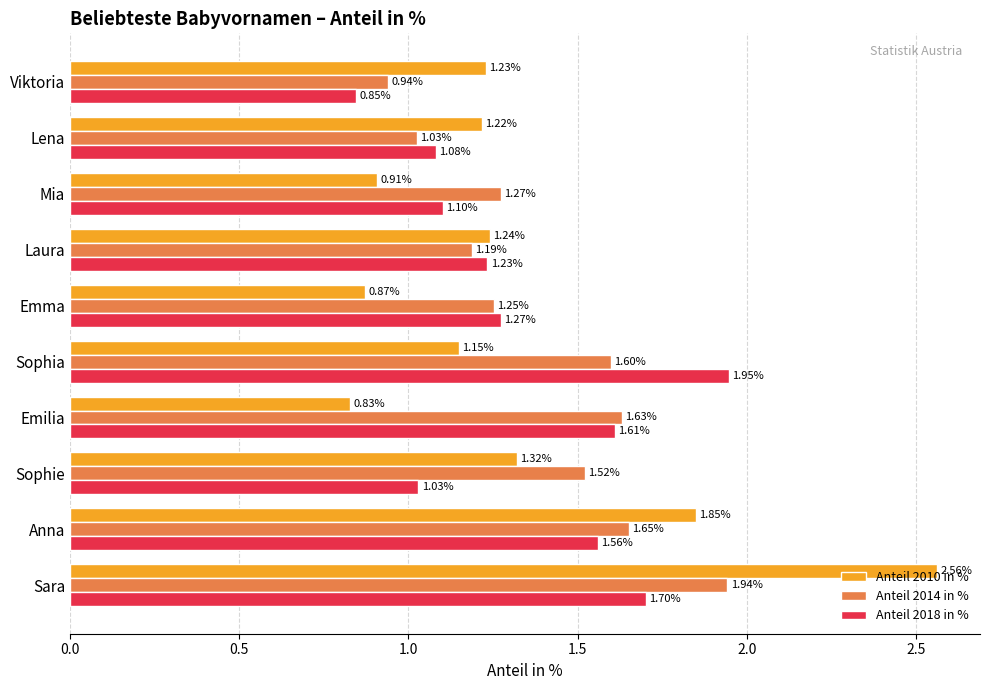

Which series has the widest spread of values?

Anteil 2010 in %